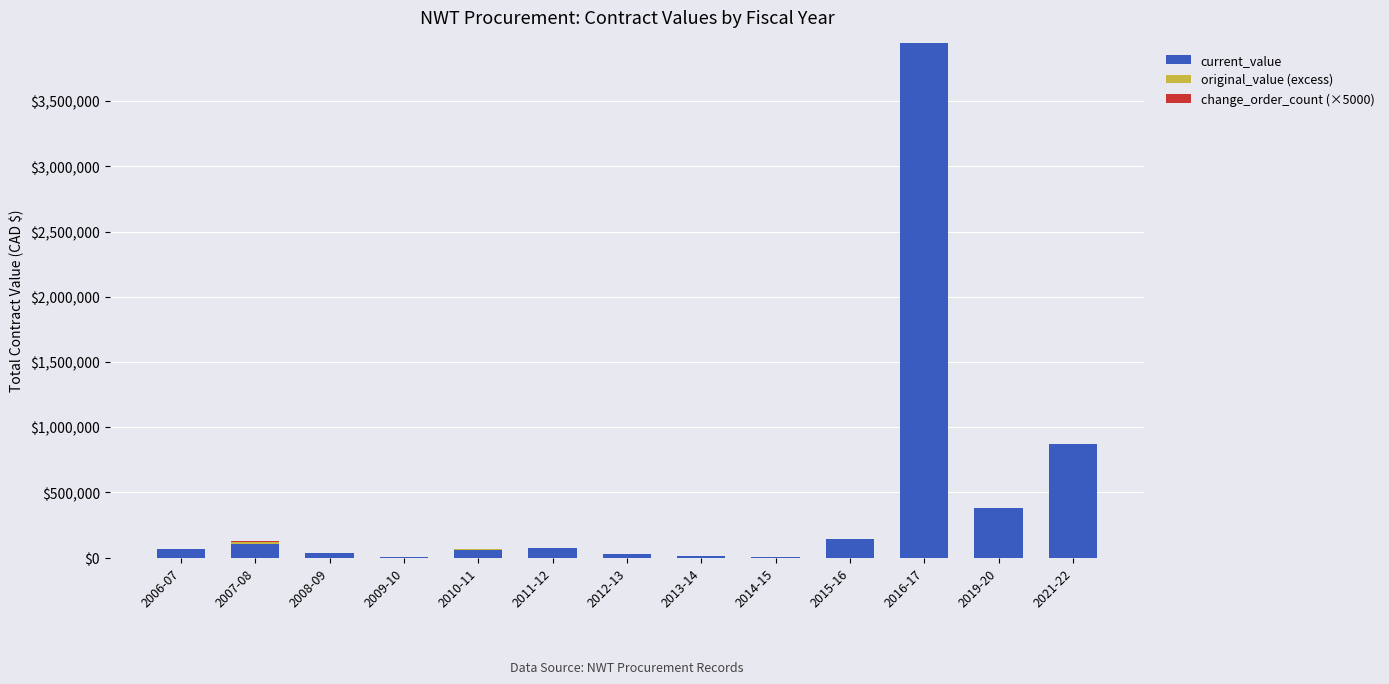

What is the maximum value for current_value?

3948612.6